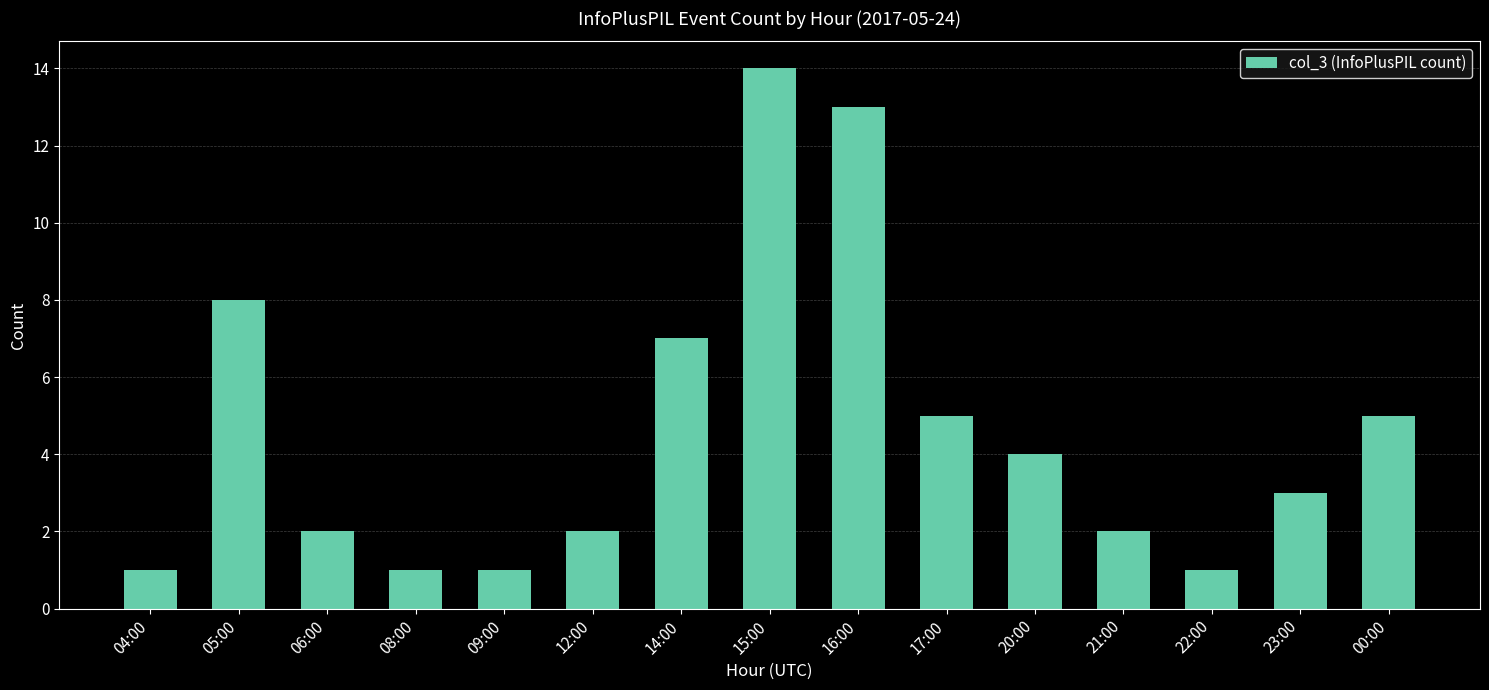

What is the value of the 5th bar from the left?

1